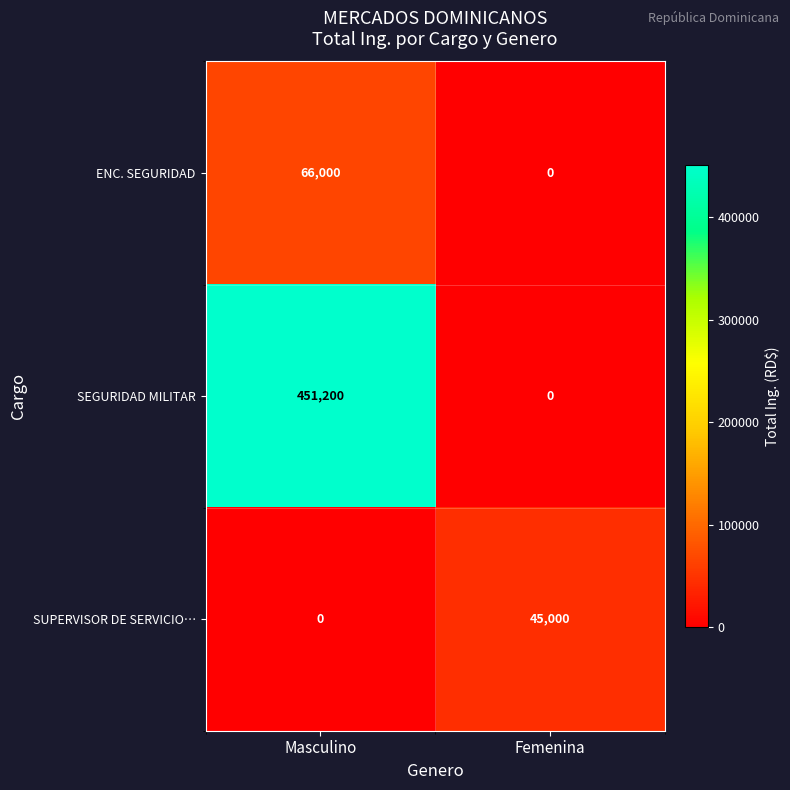

Reading left to right, what are all the values shown in this chart?

ENC. SEGURIDAD: 66000	0
SEGURIDAD MILITAR: 451200	0
SUPERVISOR DE SERVICIO…: 0	45000